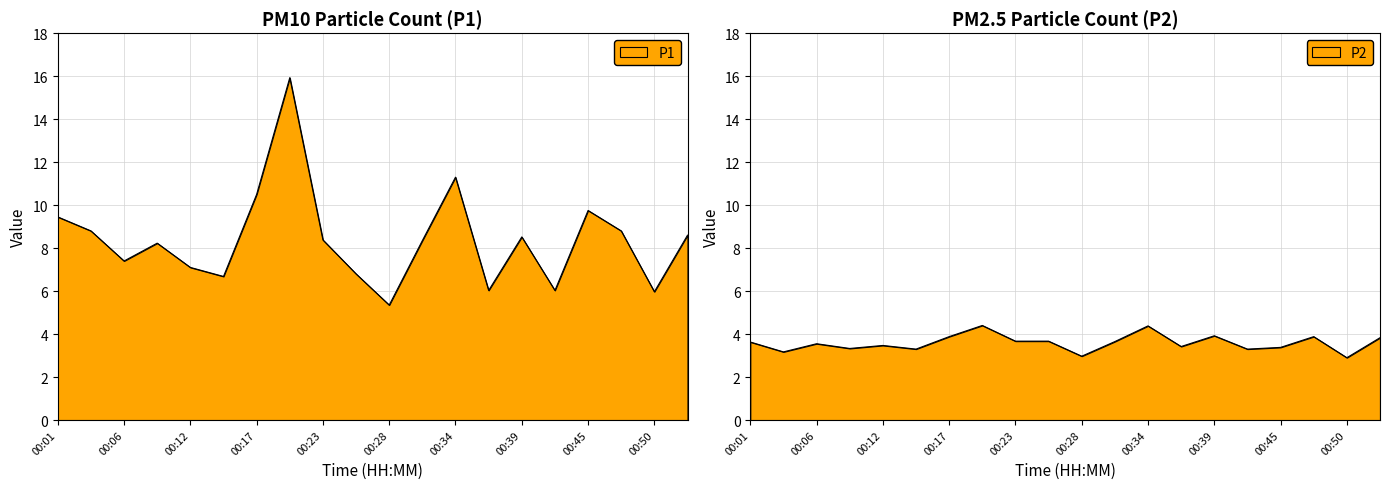

Which series has the largest total across all categories?

P1